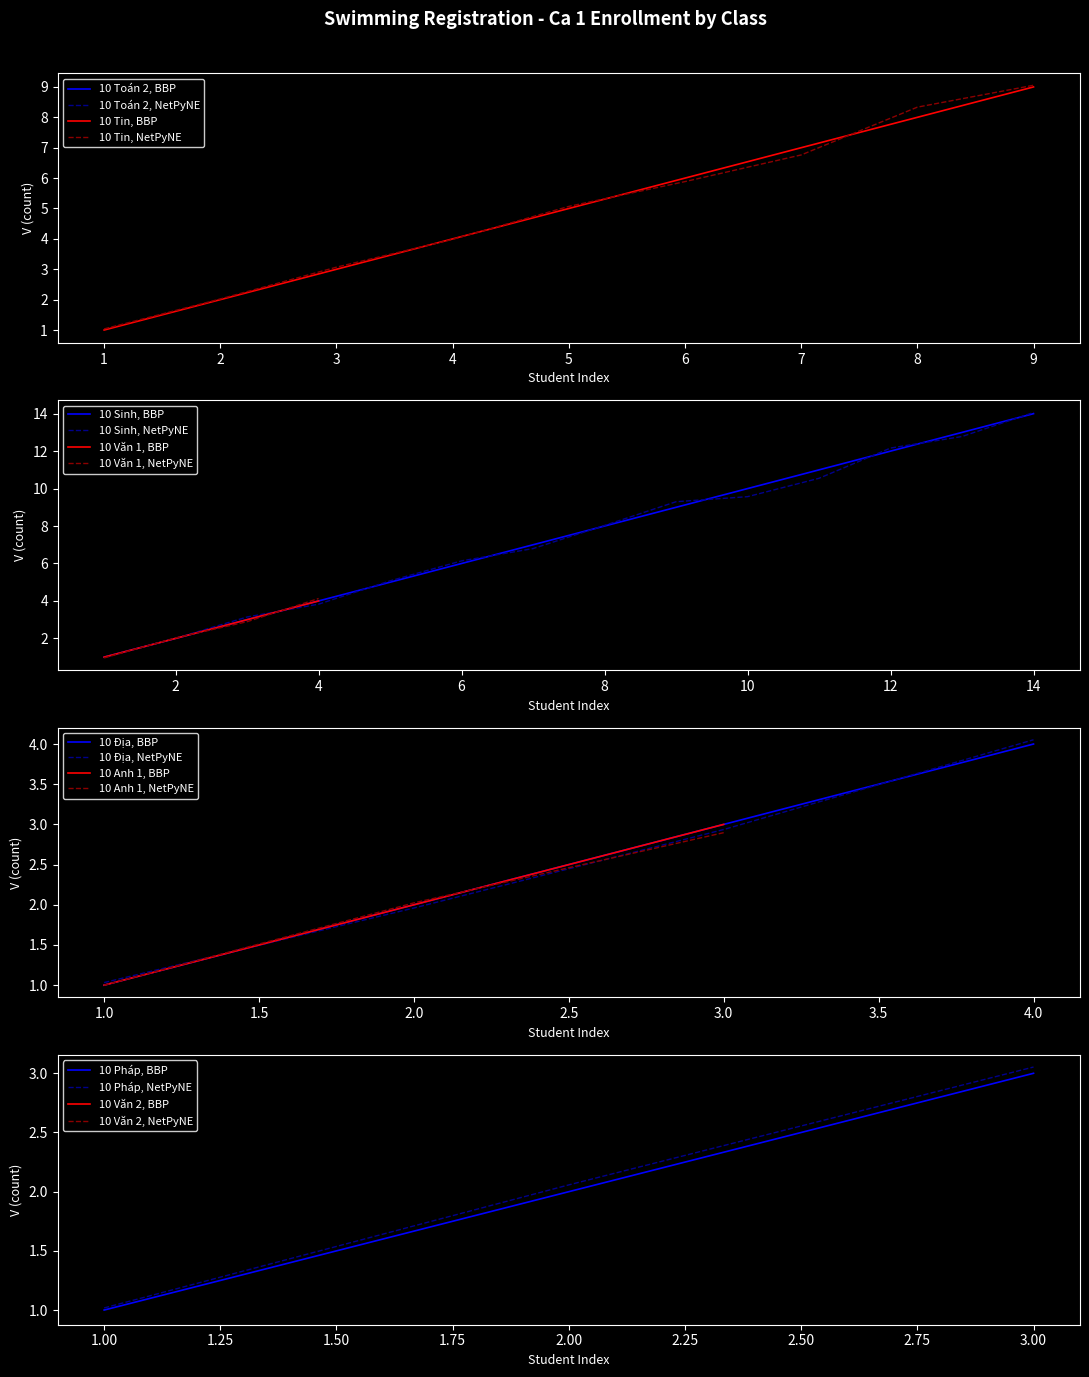

What is the value of the 10 Toán 2 point at the 7th from the left?

1